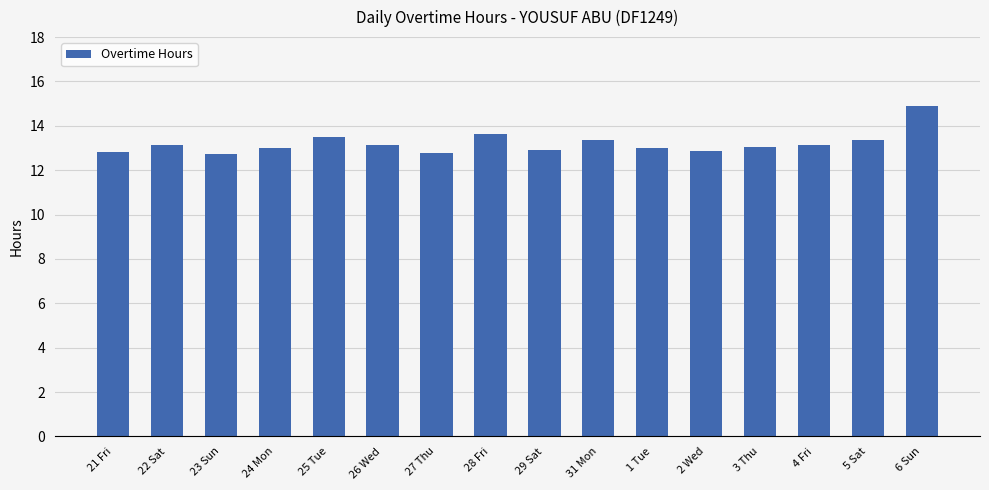

What is the value of the 14th bar from the left?

13.1